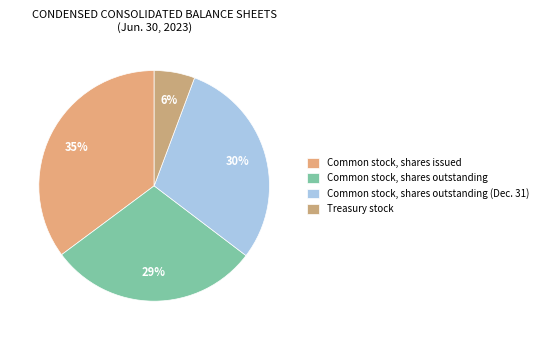

Which slice is the smallest?

Treasury stock